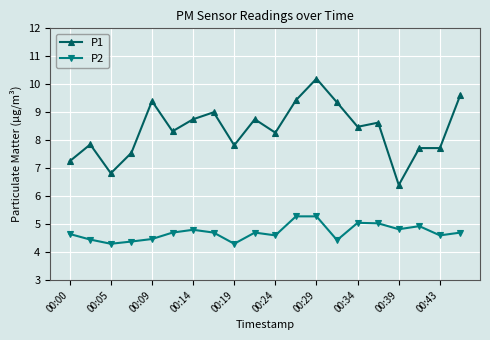

Count the number of data series in this chart.

2